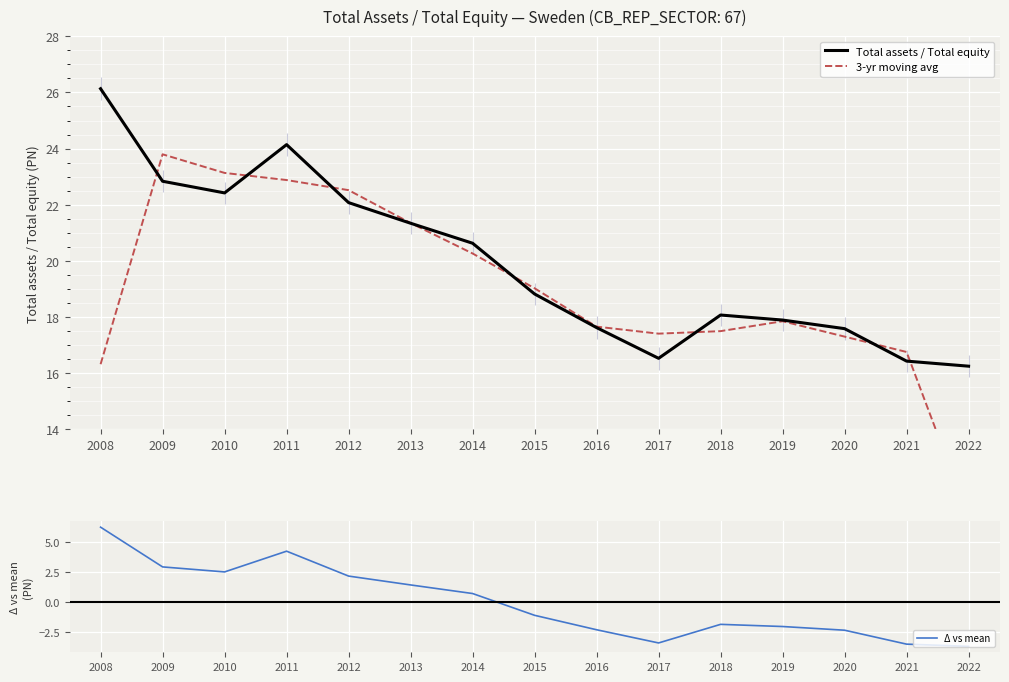

What is the approximate value of 3-yr moving avg at 2010?

23.1